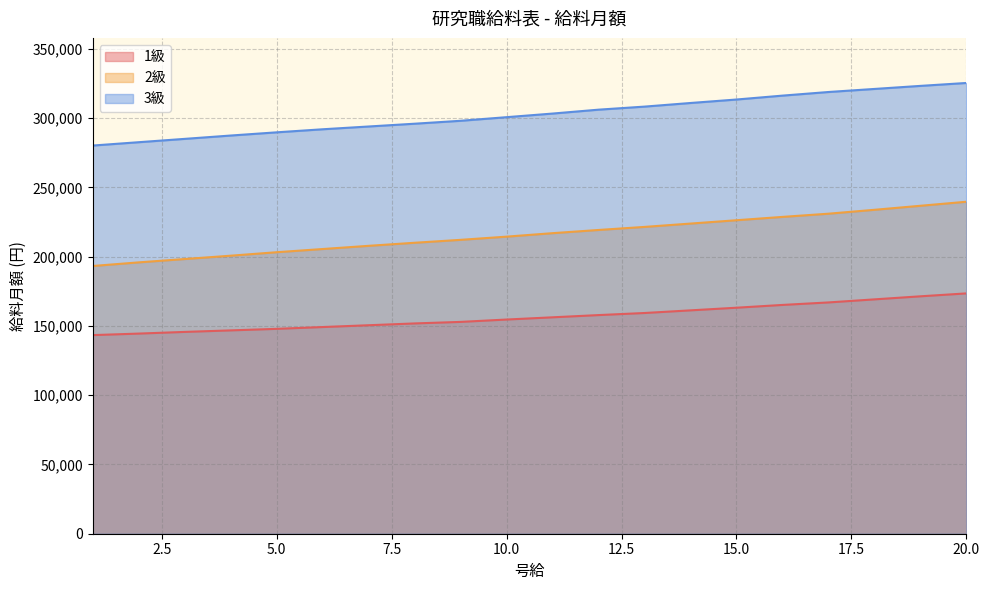

Which series has the largest total across all categories?

3級